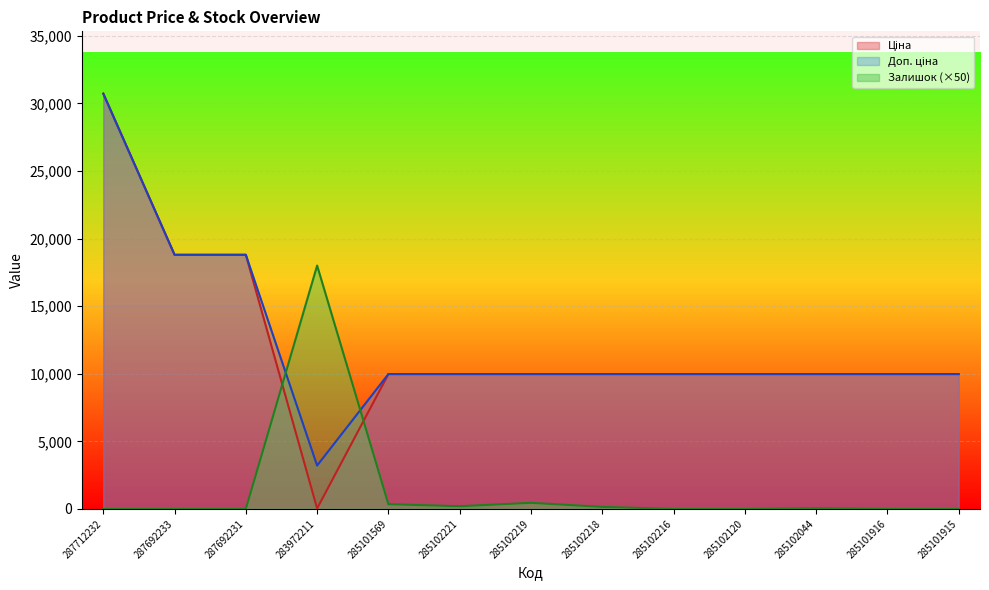

What is the difference between the maximum and second lowest values in the Доп. ціна series?

20742.1